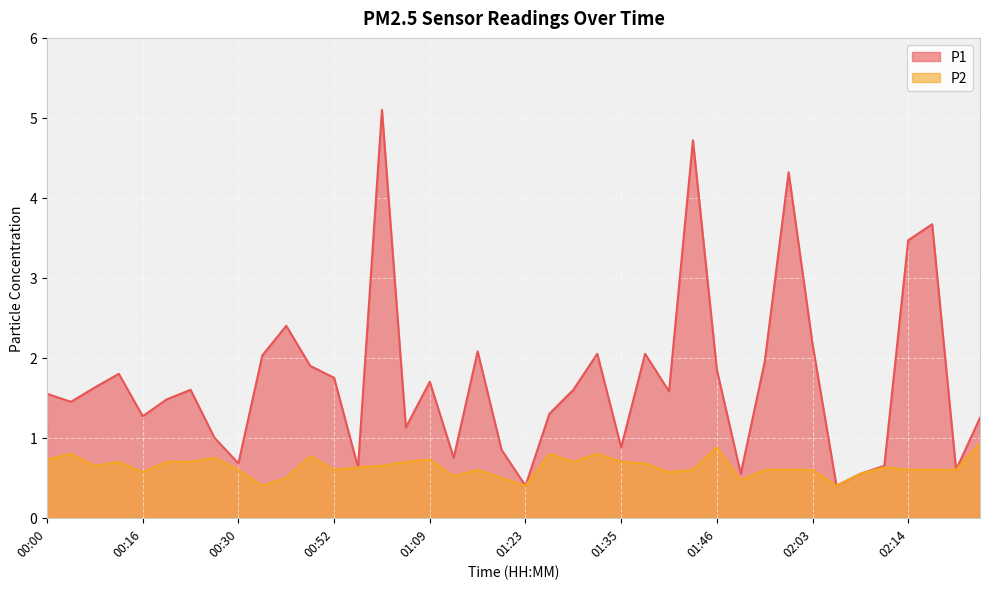

What are all the series names shown in the legend?

P1, P2